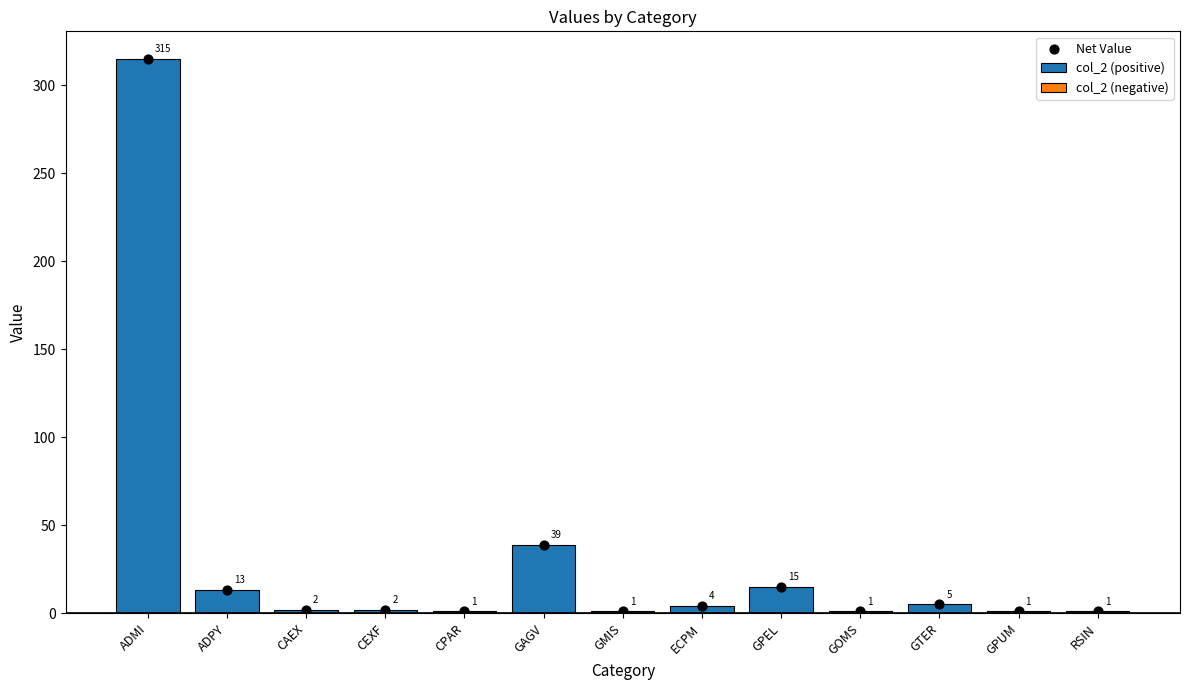

What is the total value across all series at ADMI?

630